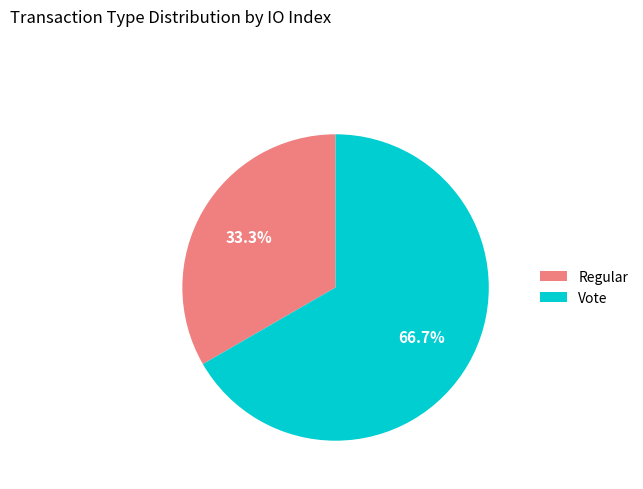

The Regular slice represents 20% of the pie. True or false?

False